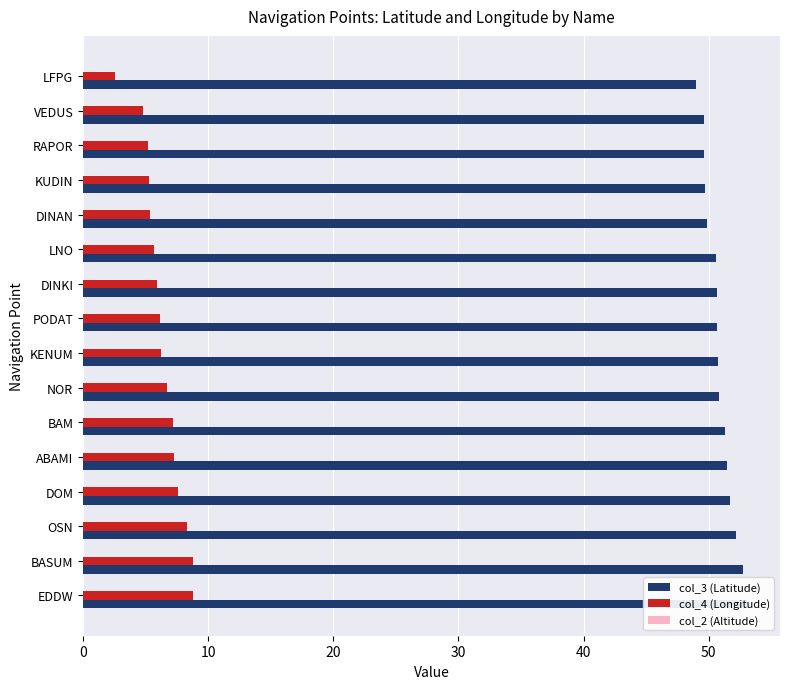

How many bars are there in total?

48